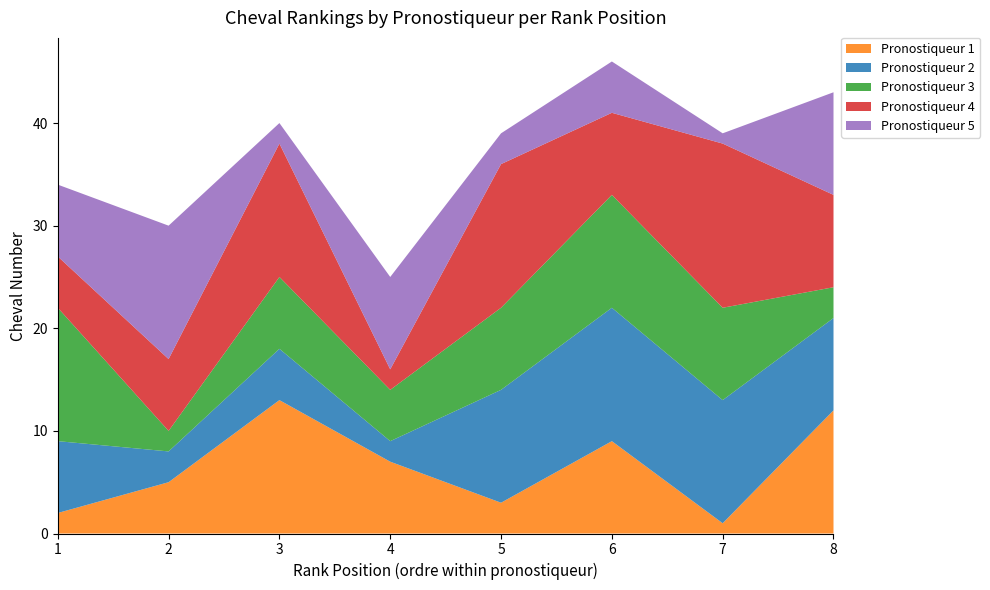

Reading right to left, extract all data points from this chart.

pronostiqueur_1: 8=12	7=1	6=9	5=3	4=7	3=13	2=5	1=2
pronostiqueur_2: 8=9	7=12	6=13	5=11	4=2	3=5	2=3	1=7
pronostiqueur_3: 8=3	7=9	6=11	5=8	4=5	3=7	2=2	1=13
pronostiqueur_4: 8=9	7=16	6=8	5=14	4=2	3=13	2=7	1=5
pronostiqueur_5: 8=10	7=1	6=5	5=3	4=9	3=2	2=13	1=7